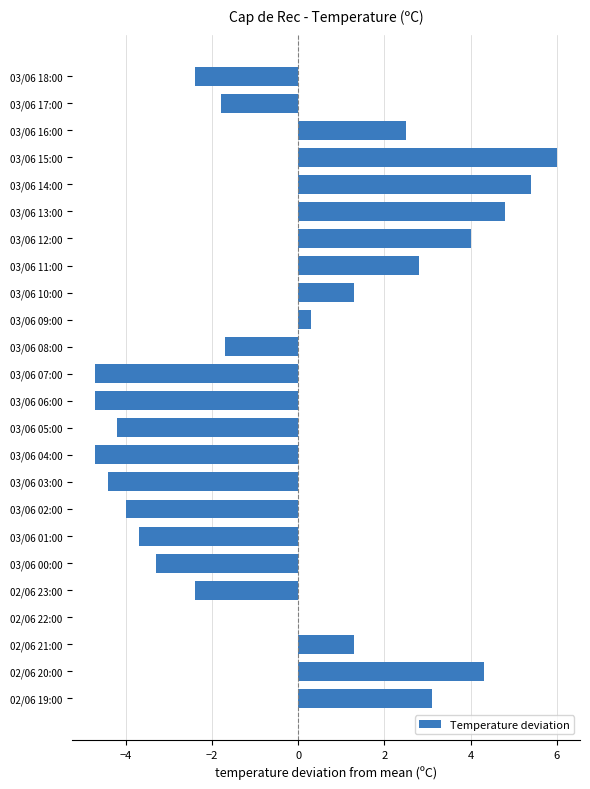

The value at 03/06 10:00 is 1.3. True or false?

True